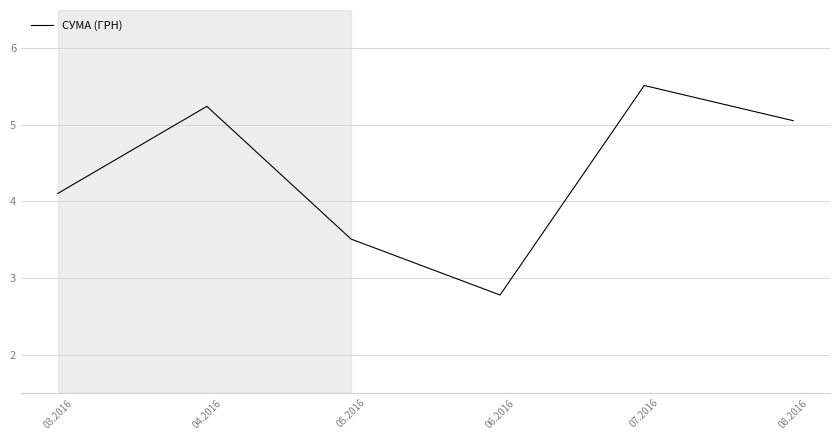

Is it true that the value at 04.2016 is 5.2?

True